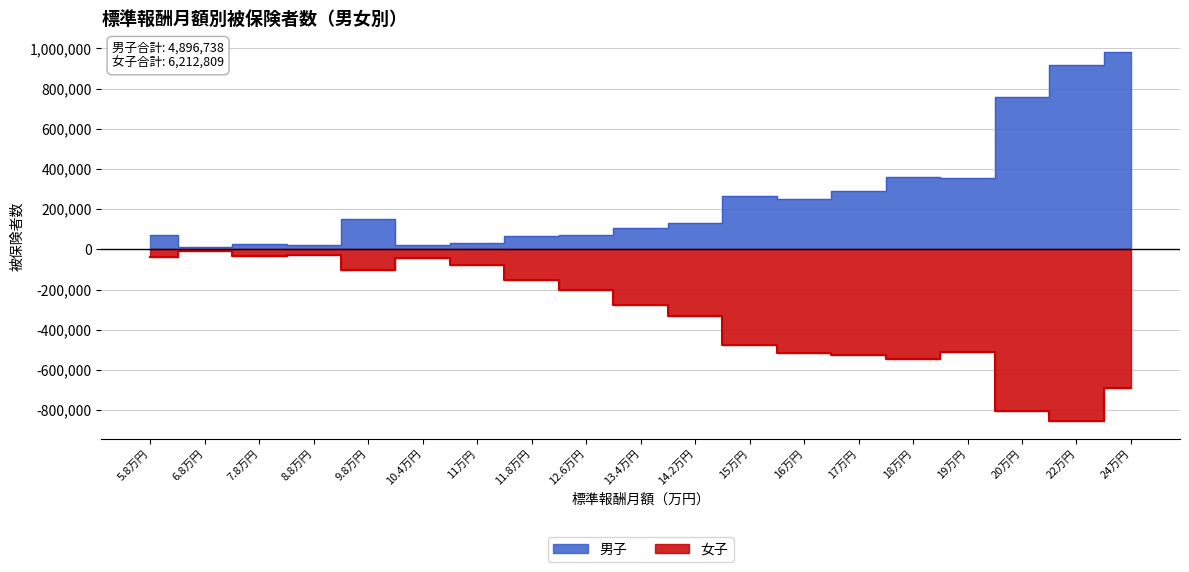

What is the sum of the 女子 values at 12.6万円 and 22万円?

-1053278